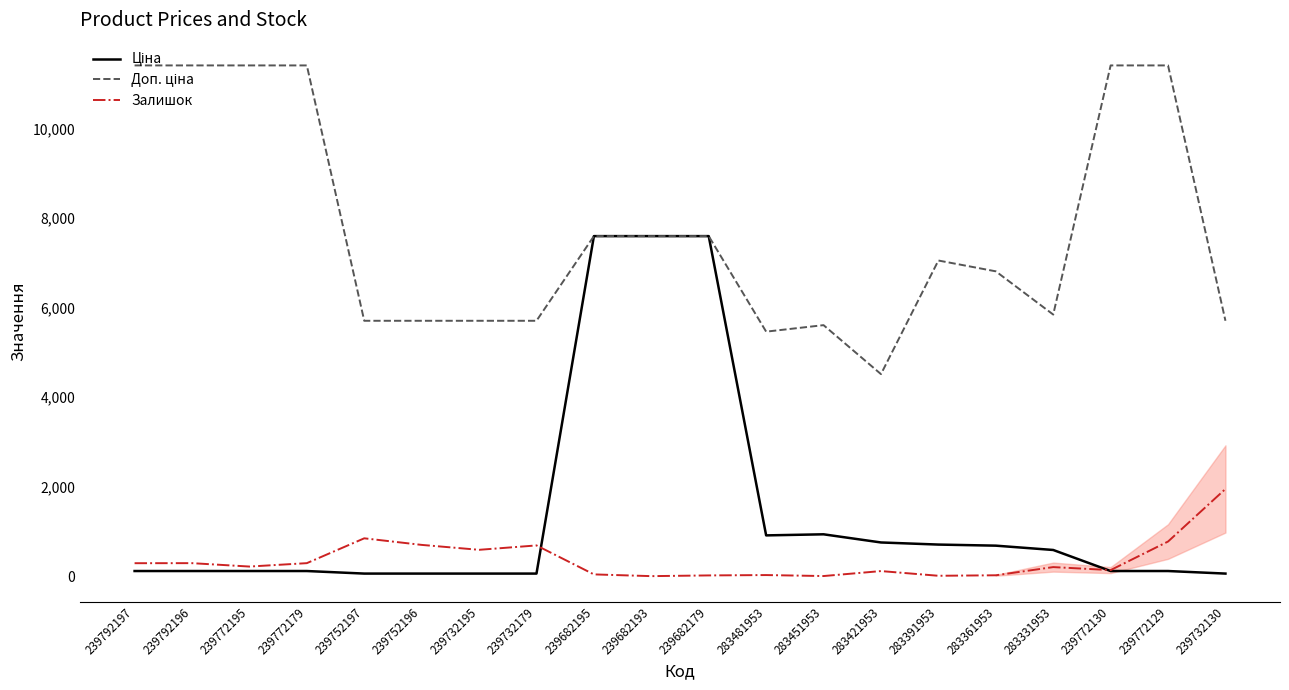

At which label does Залишок reach its peak?

239732130